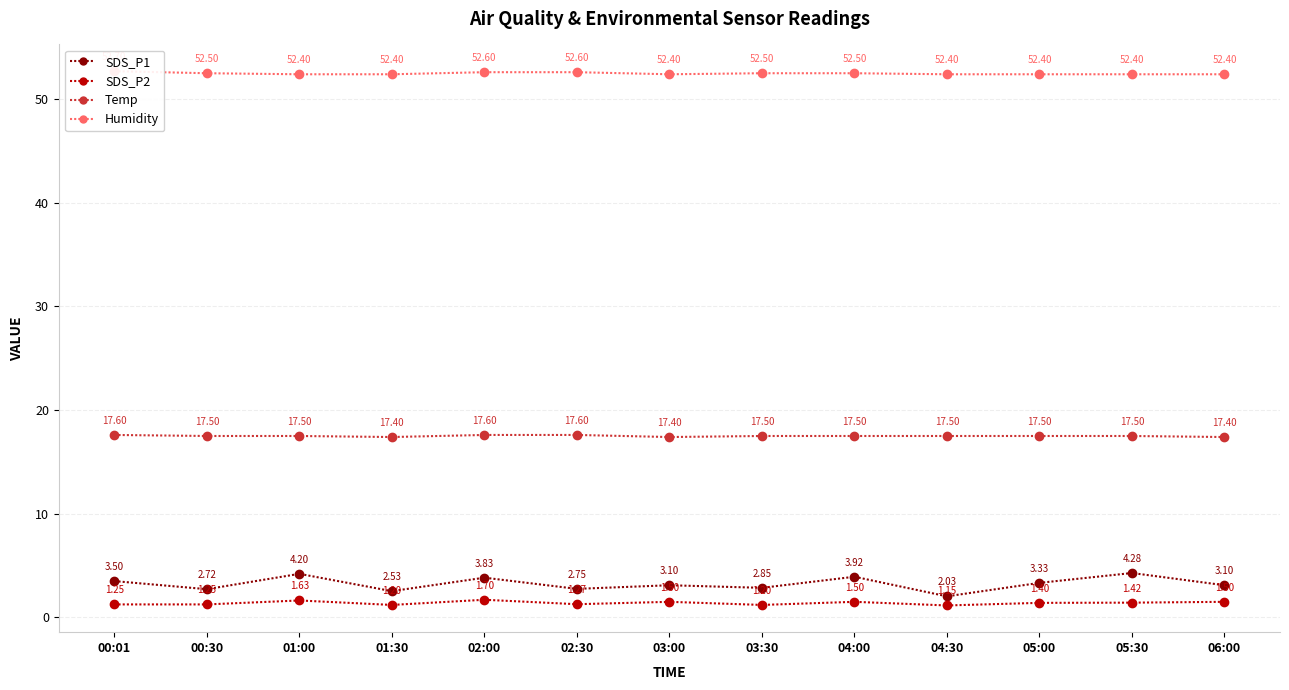

What value does the SDS_P1 series have at 05:00?

3.3